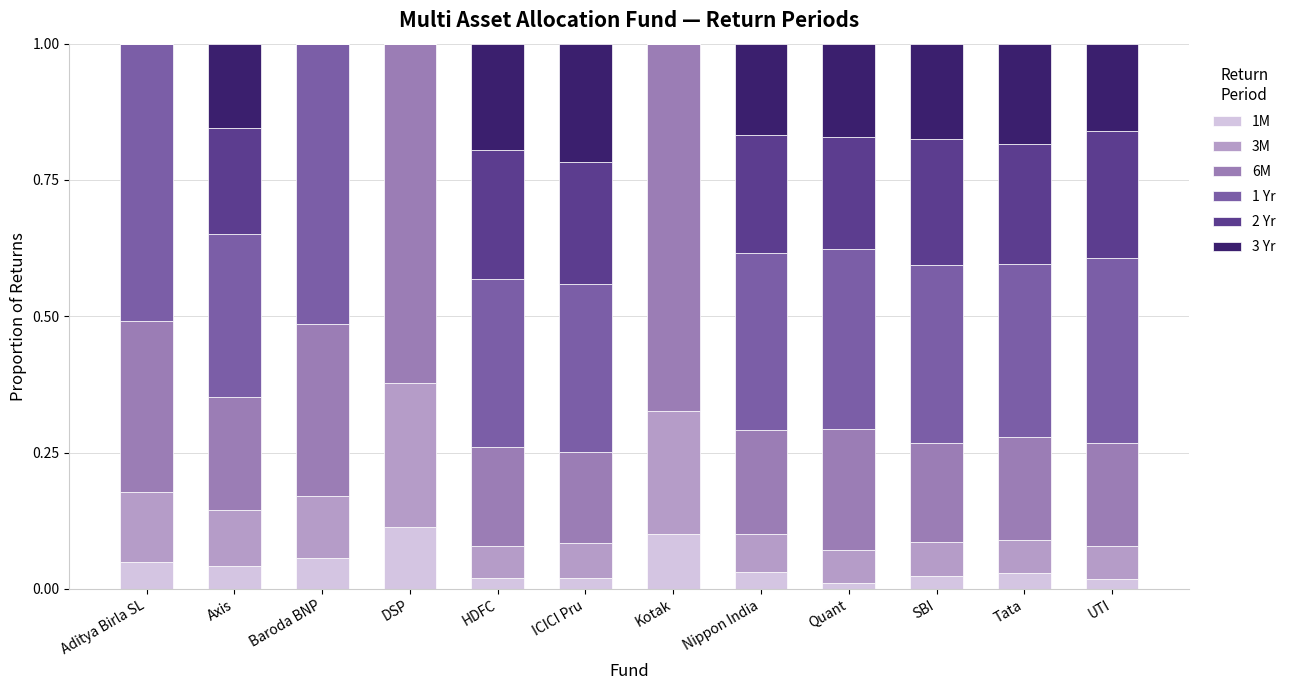

What is the total value across all series at Kotak?

1.0